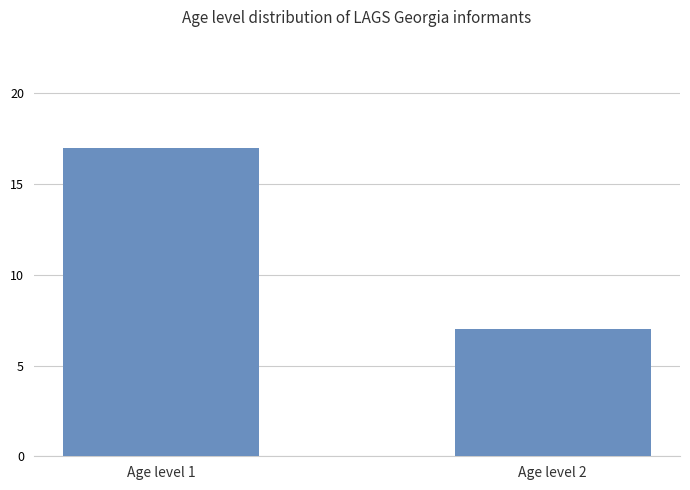

Approximately how many times larger is the value at Age level 2 compared to Age level 1?

0.4